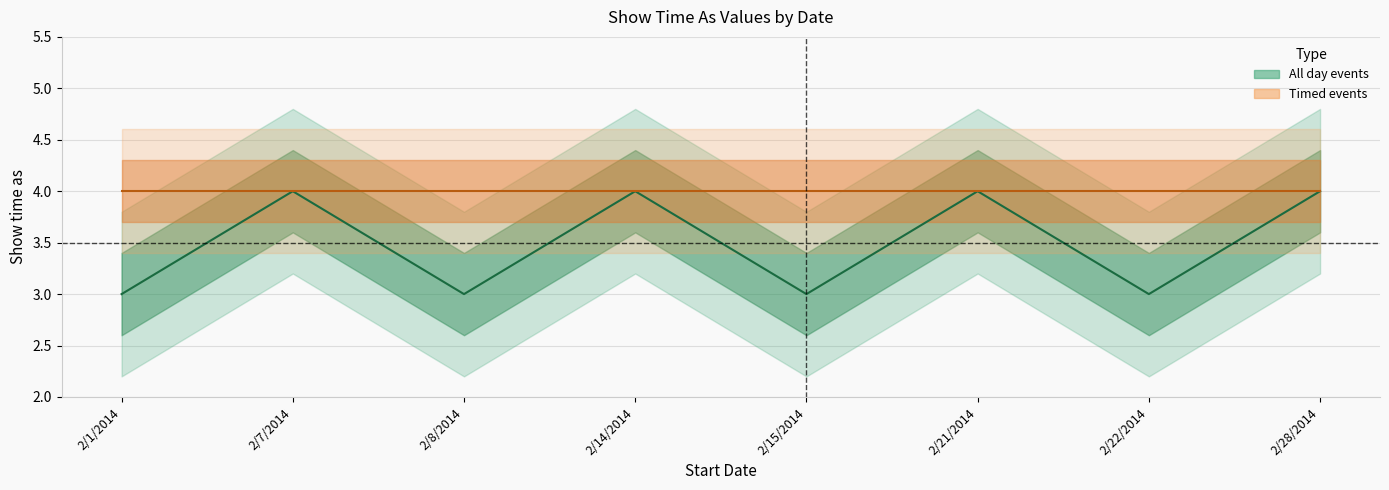

Rank the categories by value from lowest to highest.

2/1/2014, 2/8/2014, 2/15/2014, 2/22/2014, 2/7/2014, 2/14/2014, 2/21/2014, 2/28/2014